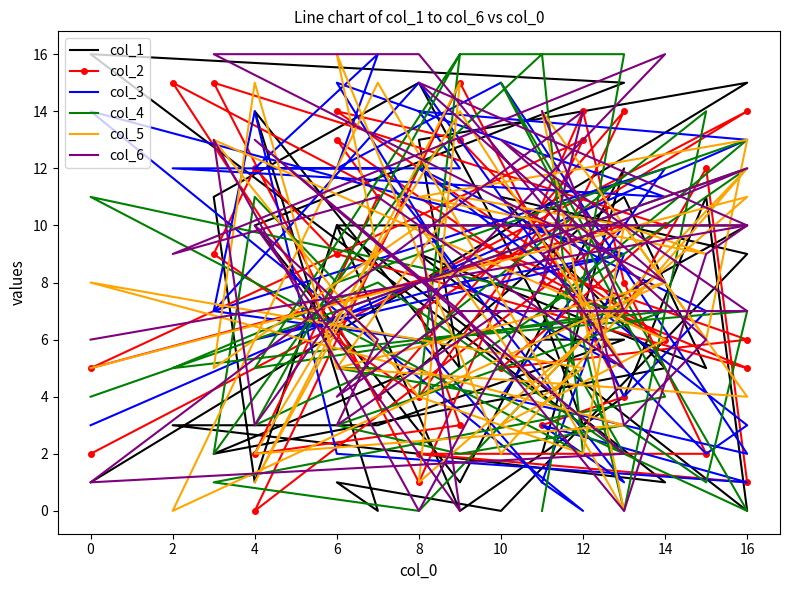

Which series has the largest range (max minus min)?

col_1